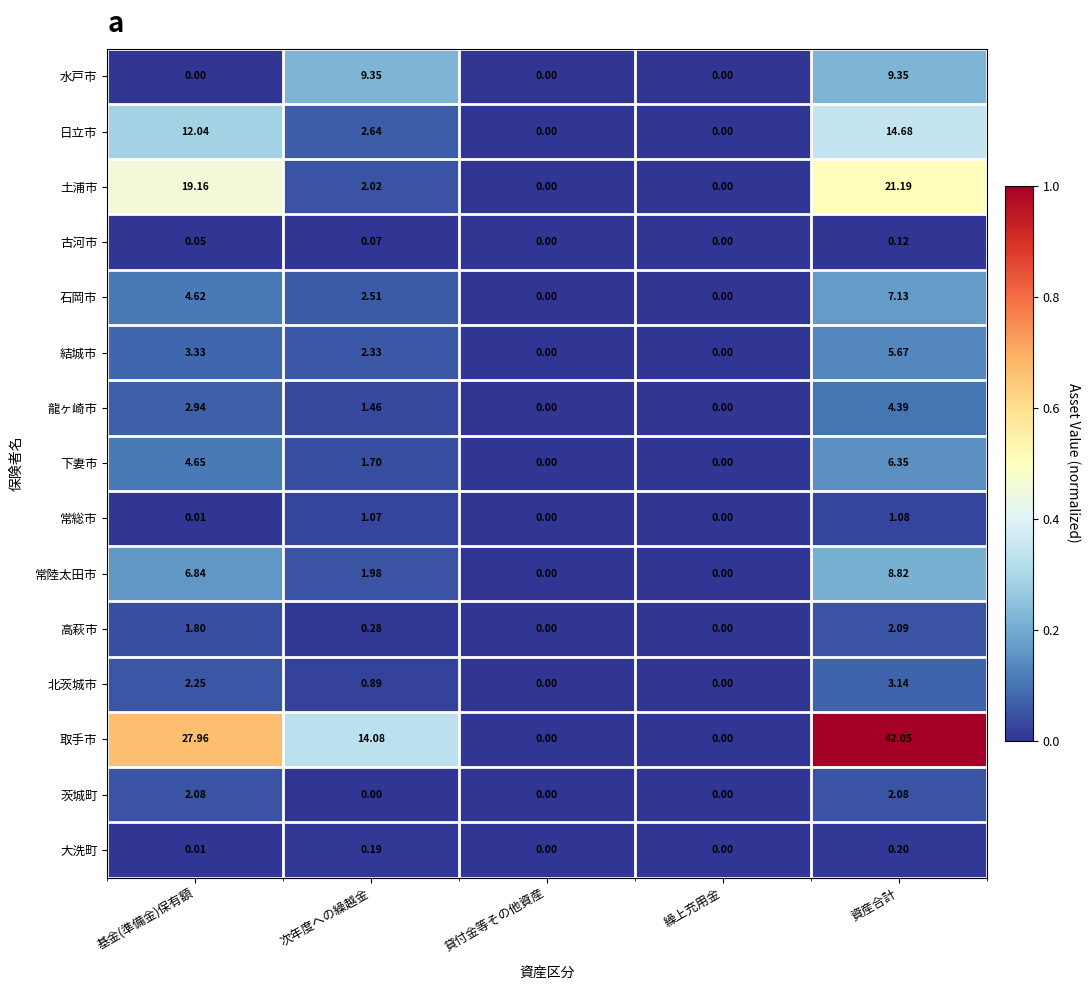

How many values in the 結城市 series are below 2?

2